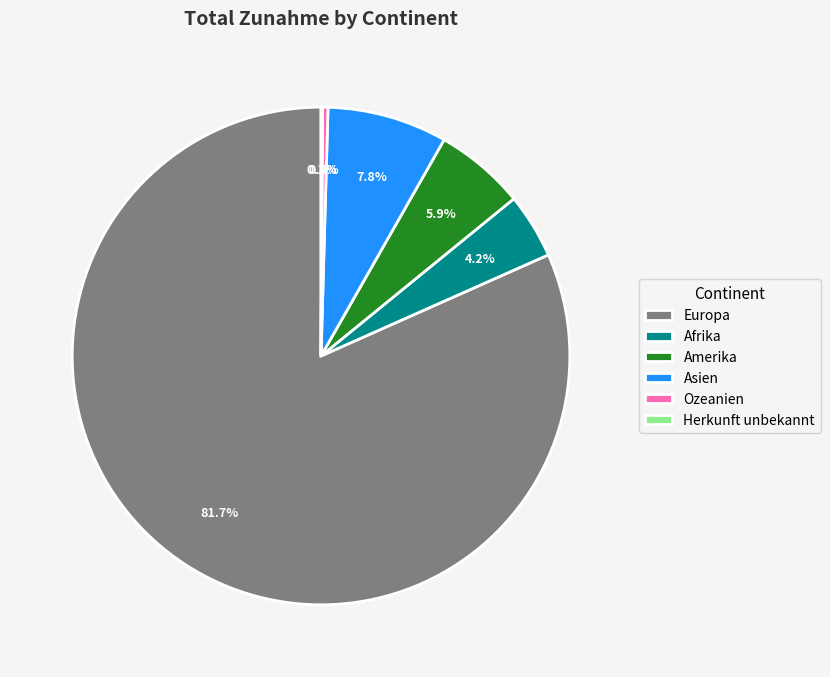

What percentage is the Asien slice, to the nearest percent?

8%